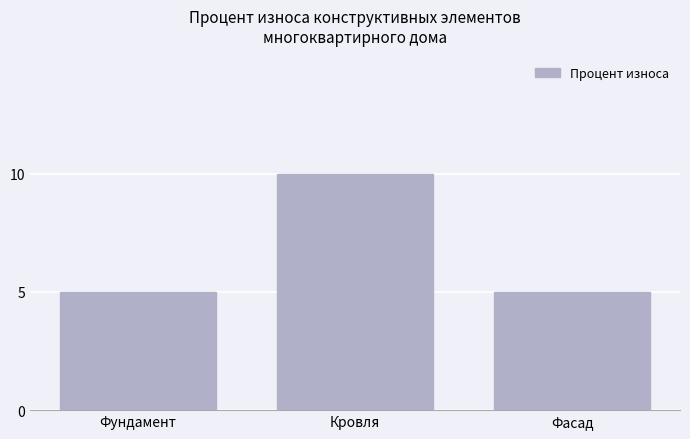

Count the values in the range 5 to 10.

3